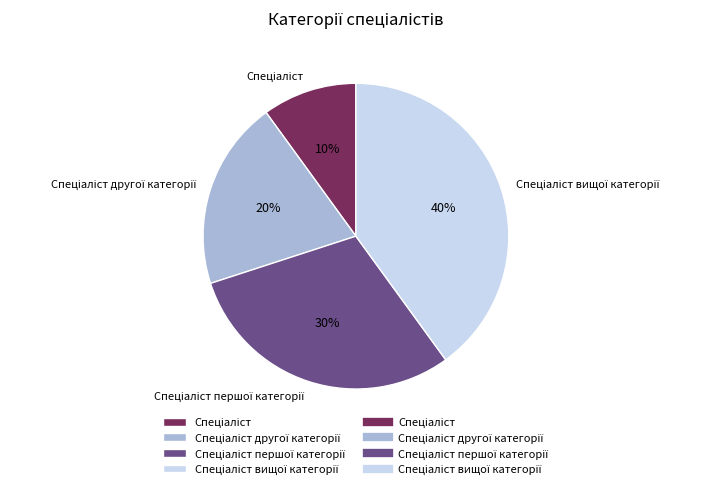

To the nearest percent, what is the difference between the largest and smallest slice percentages?

30%